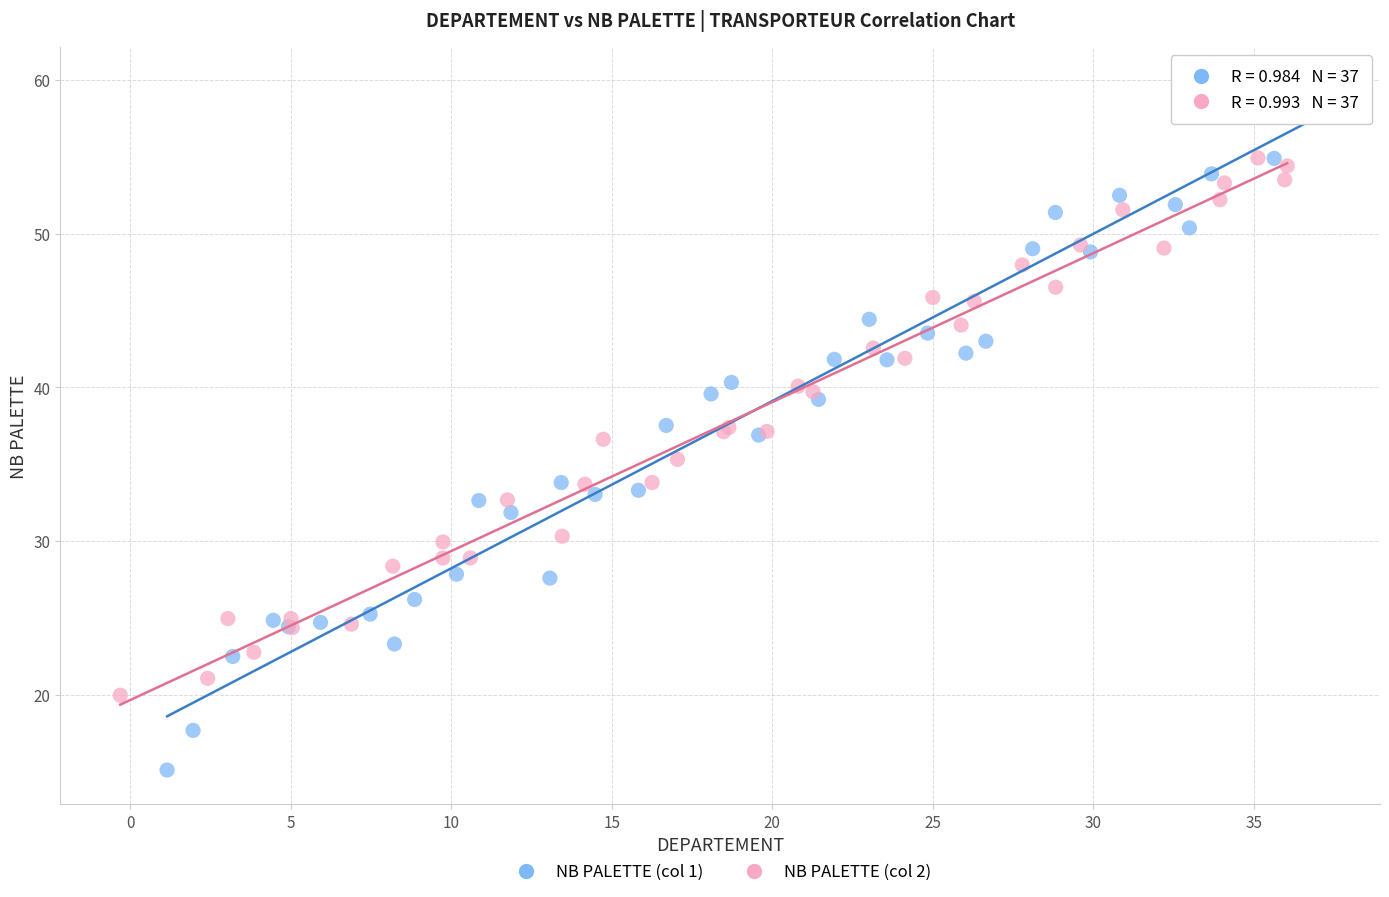

Which series reaches the minimum Y coordinate?

NB PALETTE (col 1)